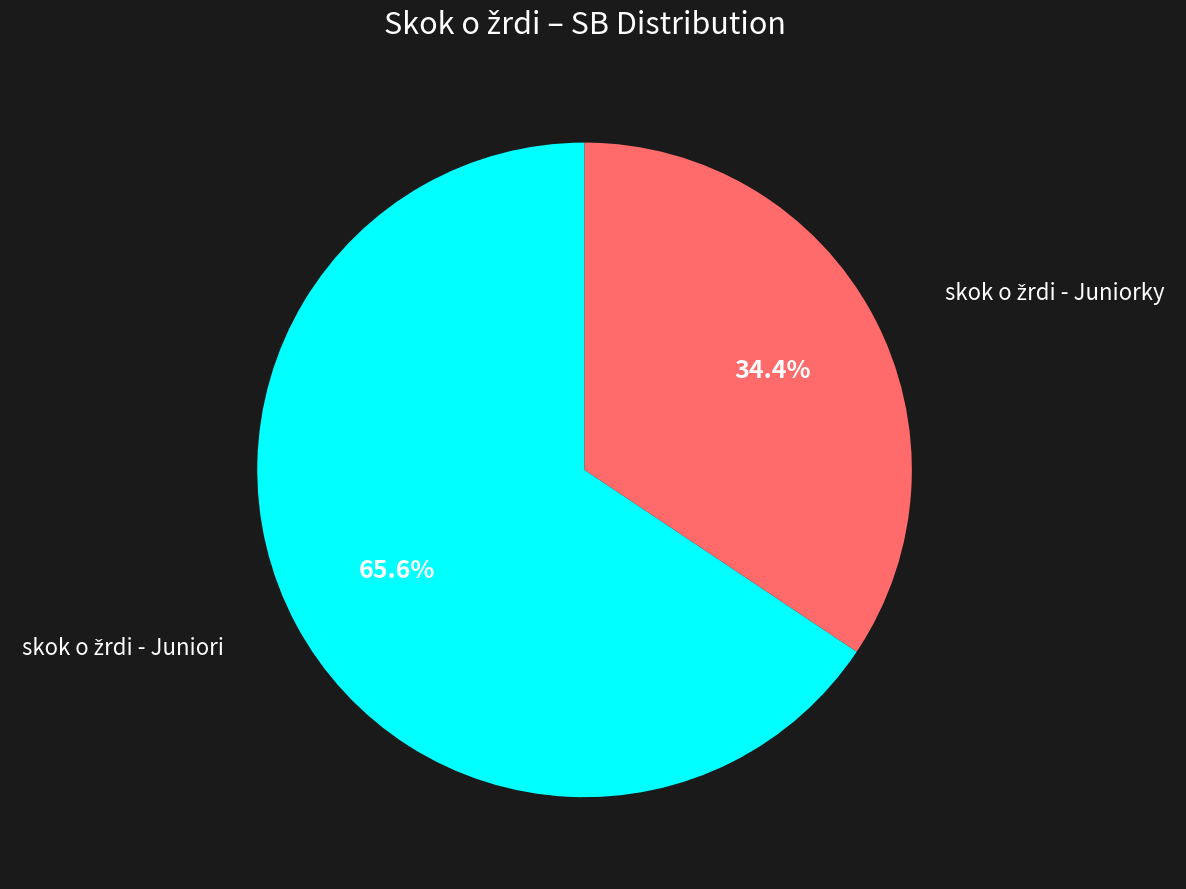

Is there any slice that represents more than half of the pie?

Yes